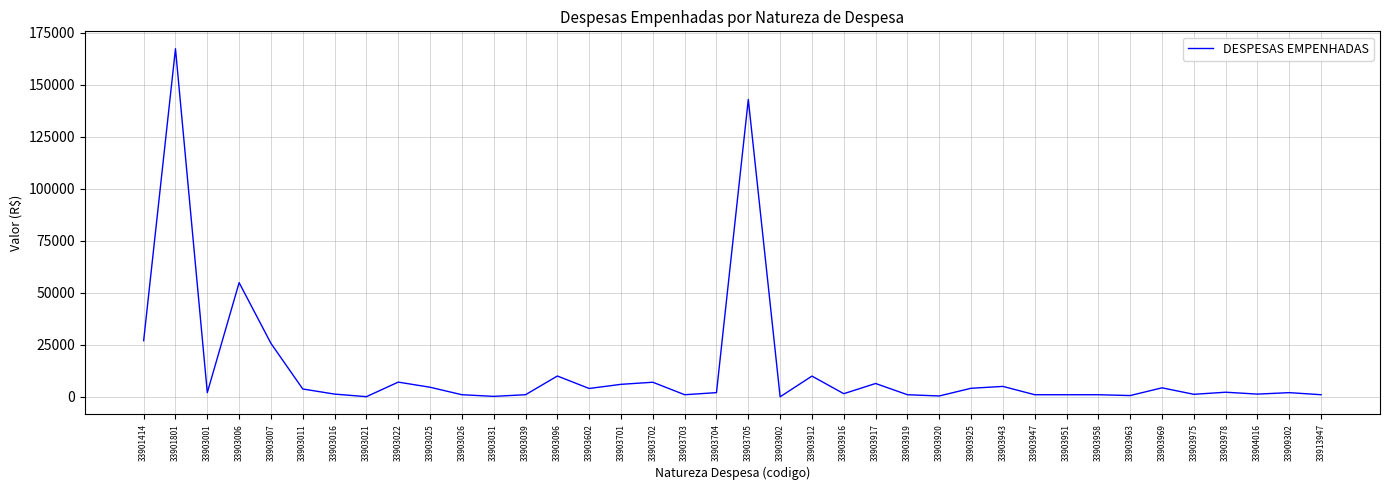

What is the difference between the second highest and minimum values?

143000.0